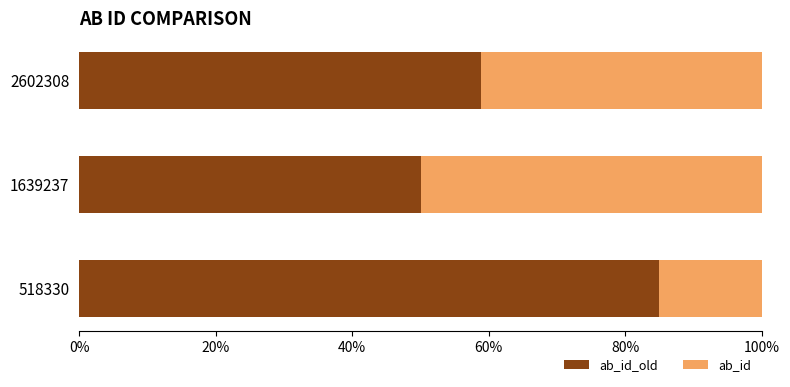

What is the total value across all series at 1639237?

100.0